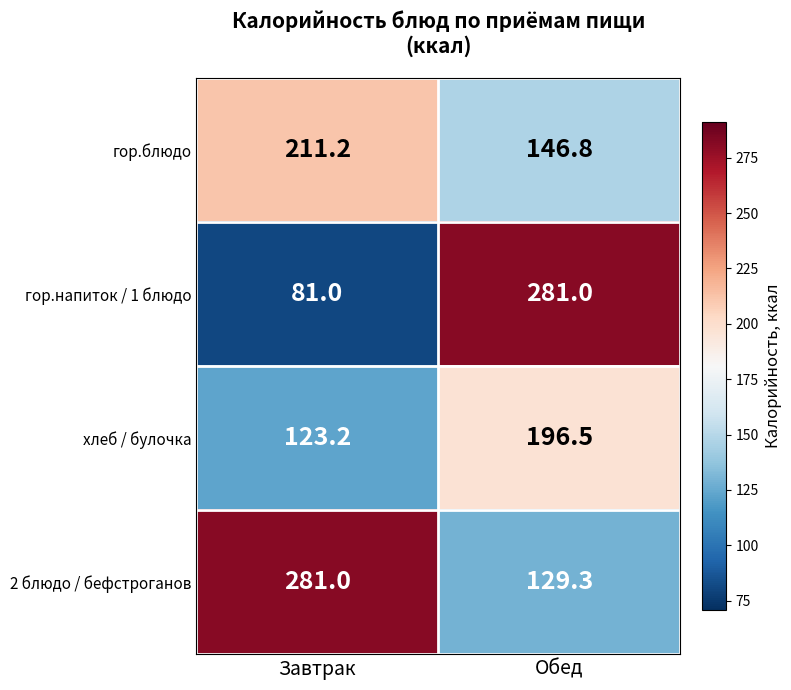

Reading left to right, extract all data points from this chart.

гор.блюдо: 211.2	146.8
гор.напиток / 1 блюдо: 81.0	281.0
хлеб / булочка: 123.2	196.5
2 блюдо / бефстроганов: 281.0	129.3